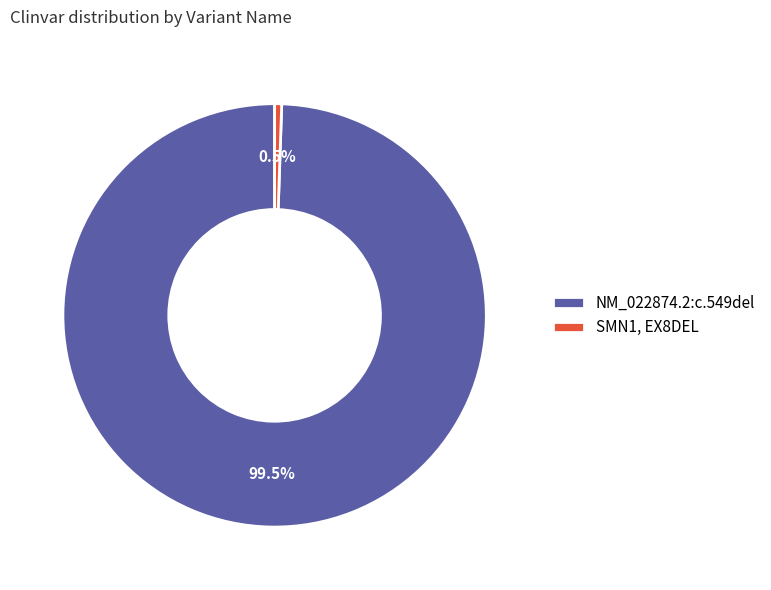

Is SMN1, EX8DEL the majority of the pie?

No